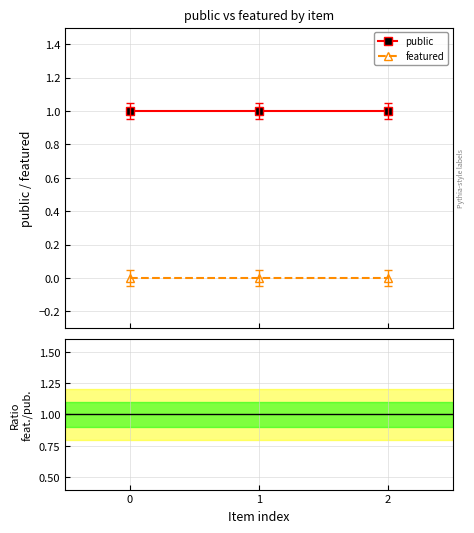

Which series has the largest range (max minus min)?

public